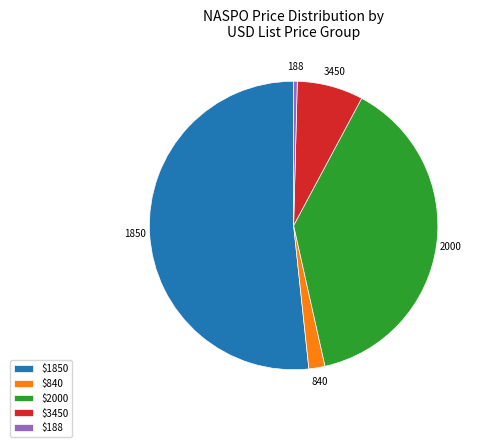

What is the ratio of the value at 1850 to the value at 3450?

7.0